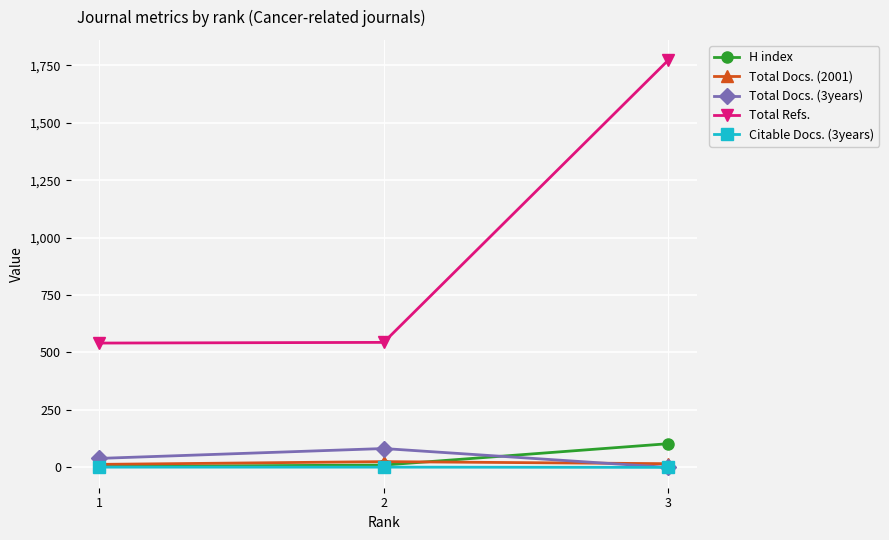

What is the average value of the H index series?

39